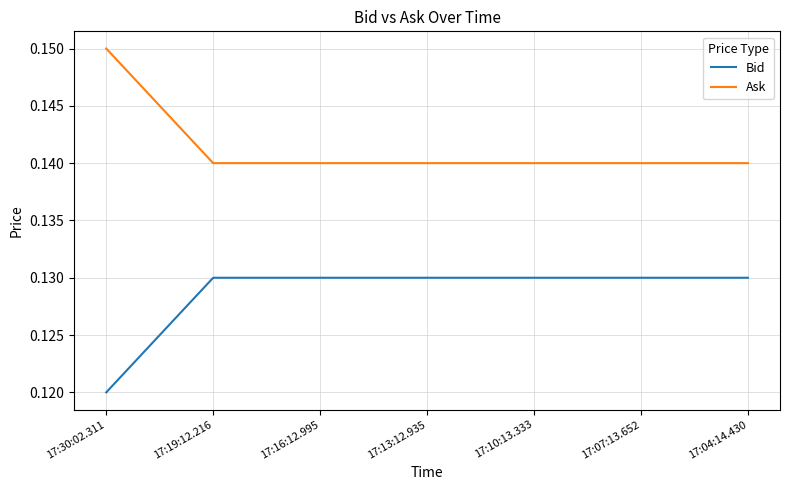

What position from the left is 17:07:13.652?

6